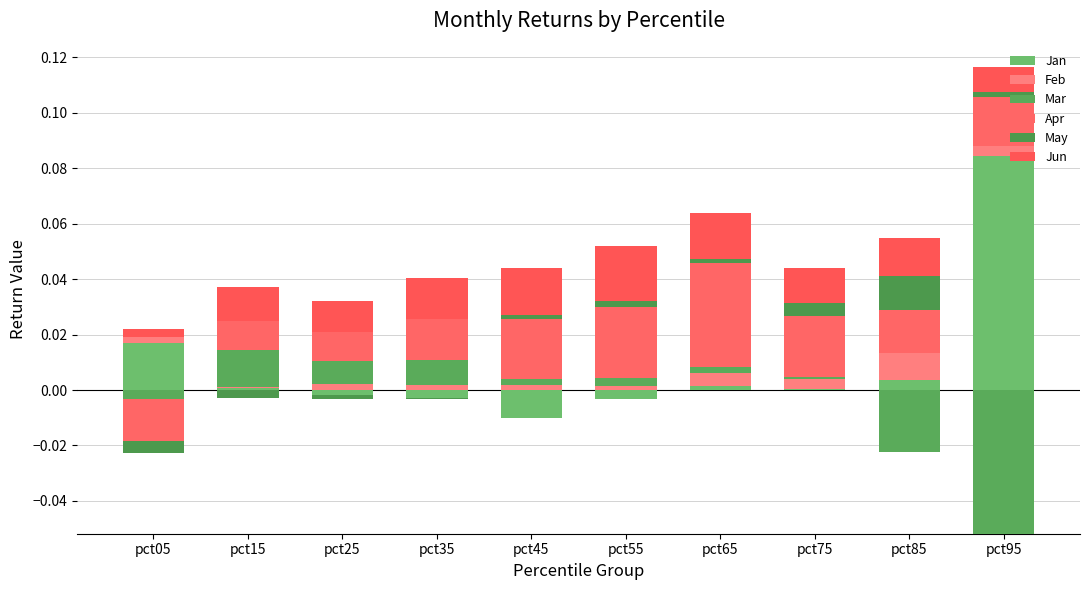

Reading left to right, list all the values displayed in this chart.

Jan: pct05=0.0	pct15=0.0	pct25=0.0	pct35=0.0	pct45=0.0	pct55=0.0	pct65=0.0	pct75=0.0	pct85=0.0	pct95=0.1
Feb: pct05=0.0	pct15=0.0	pct25=0.0	pct35=0.0	pct45=0.0	pct55=0.0	pct65=0.0	pct75=0.0	pct85=0.0	pct95=0.0
Mar: pct05=0.0	pct15=0.0	pct25=0.0	pct35=0.0	pct45=0.0	pct55=0.0	pct65=0.0	pct75=0.0	pct85=0.0	pct95=0.0
Apr: pct05=0.0	pct15=0.0	pct25=0.0	pct35=0.0	pct45=0.0	pct55=0.0	pct65=0.0	pct75=0.0	pct85=0.0	pct95=0.0
May: pct05=0.0	pct15=0.0	pct25=0.0	pct35=0.0	pct45=0.0	pct55=0.0	pct65=0.0	pct75=0.0	pct85=0.0	pct95=0.0
Jun: pct05=0.0	pct15=0.0	pct25=0.0	pct35=0.0	pct45=0.0	pct55=0.0	pct65=0.0	pct75=0.0	pct85=0.0	pct95=0.0